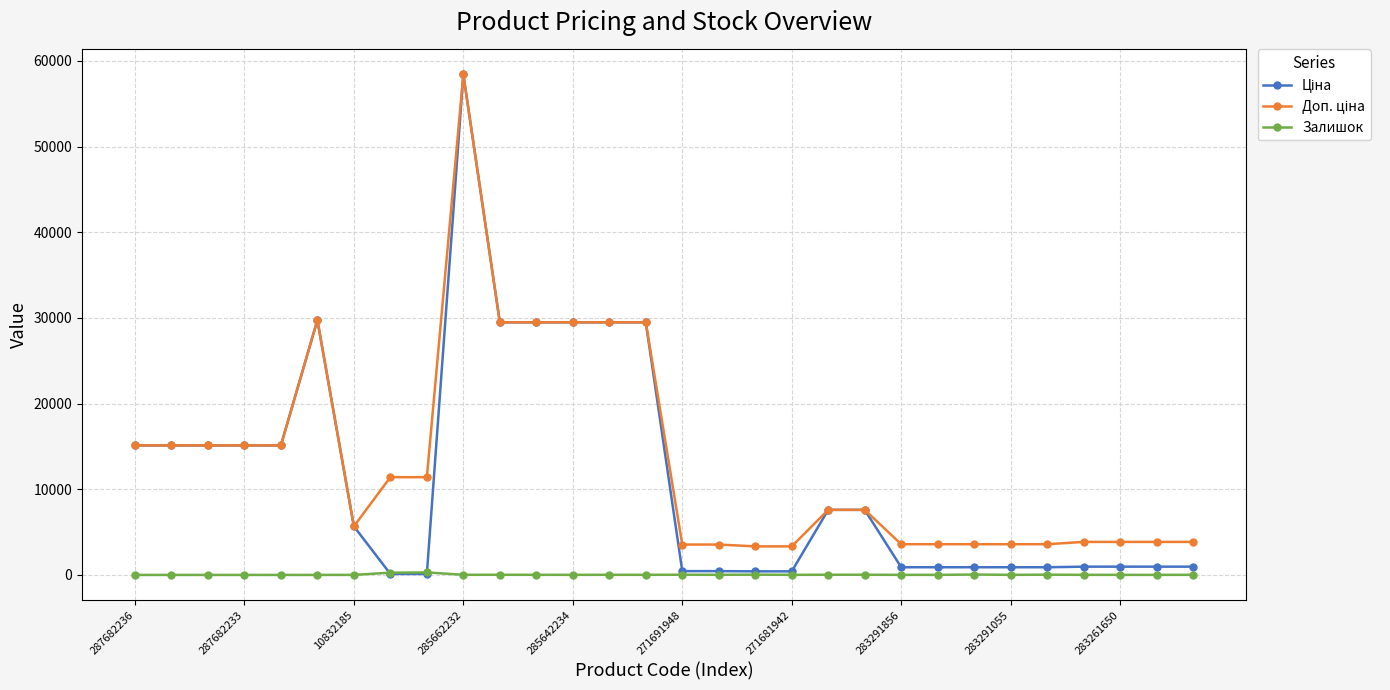

True or false: Залишок has more than 2 interior local peaks.

True